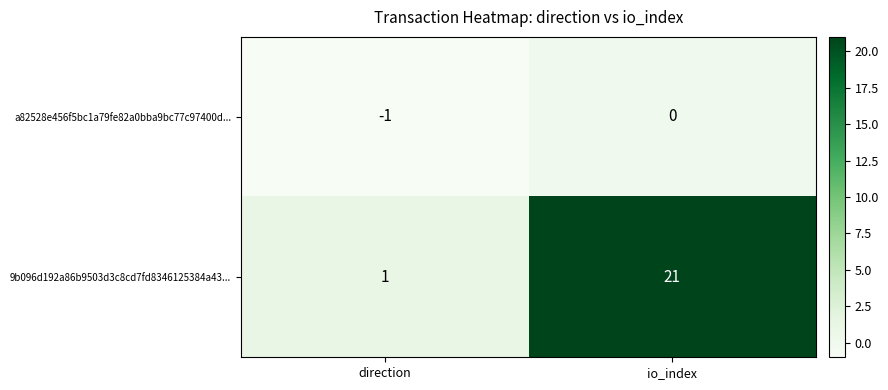

Rank the series by their average value, from highest to lowest.

9b096d192a86b9503d3c8cd7fd8346125384a43..., a82528e456f5bc1a79fe82a0bba9bc77c97400d...